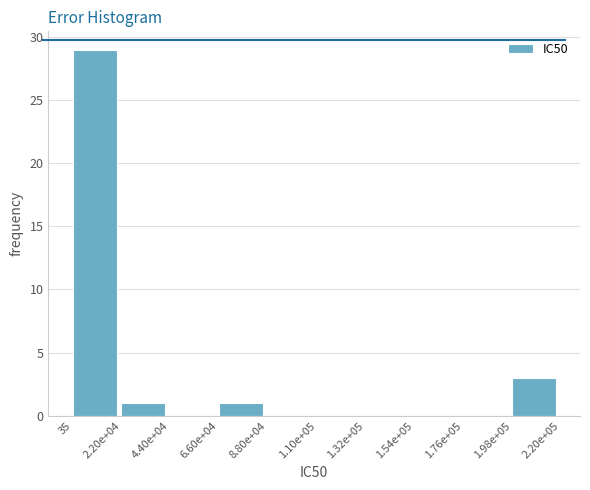

Reading left to right, what are all the values shown in this chart?

35=29	2.20e+04=1	4.40e+04=0	6.60e+04=1	8.80e+04=0	1.10e+05=0	1.32e+05=0	1.54e+05=0	1.76e+05=0	1.98e+05=3